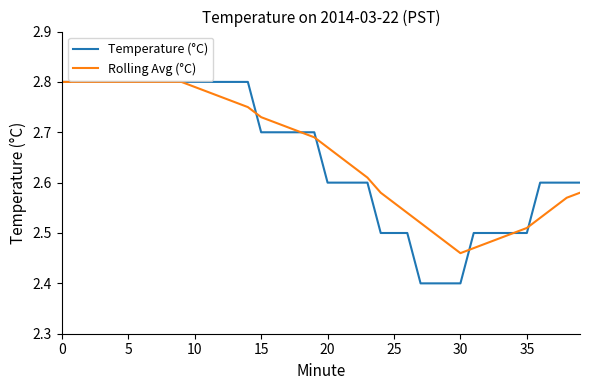

Which series has the largest range (max minus min)?

Temperature (°C)